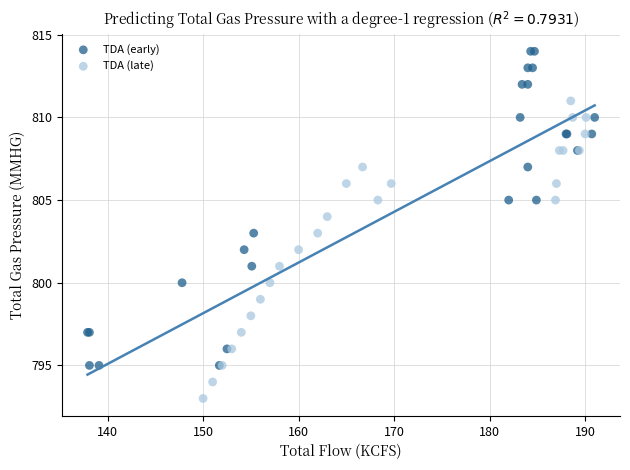

Which series has the largest Y range (max minus min)?

TDA (early)